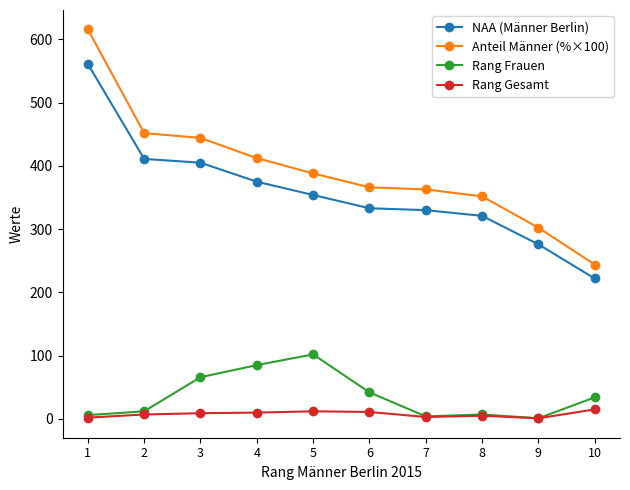

What is the value of the Anteil Männer (%×100) point at the 2nd from the left?

451.8